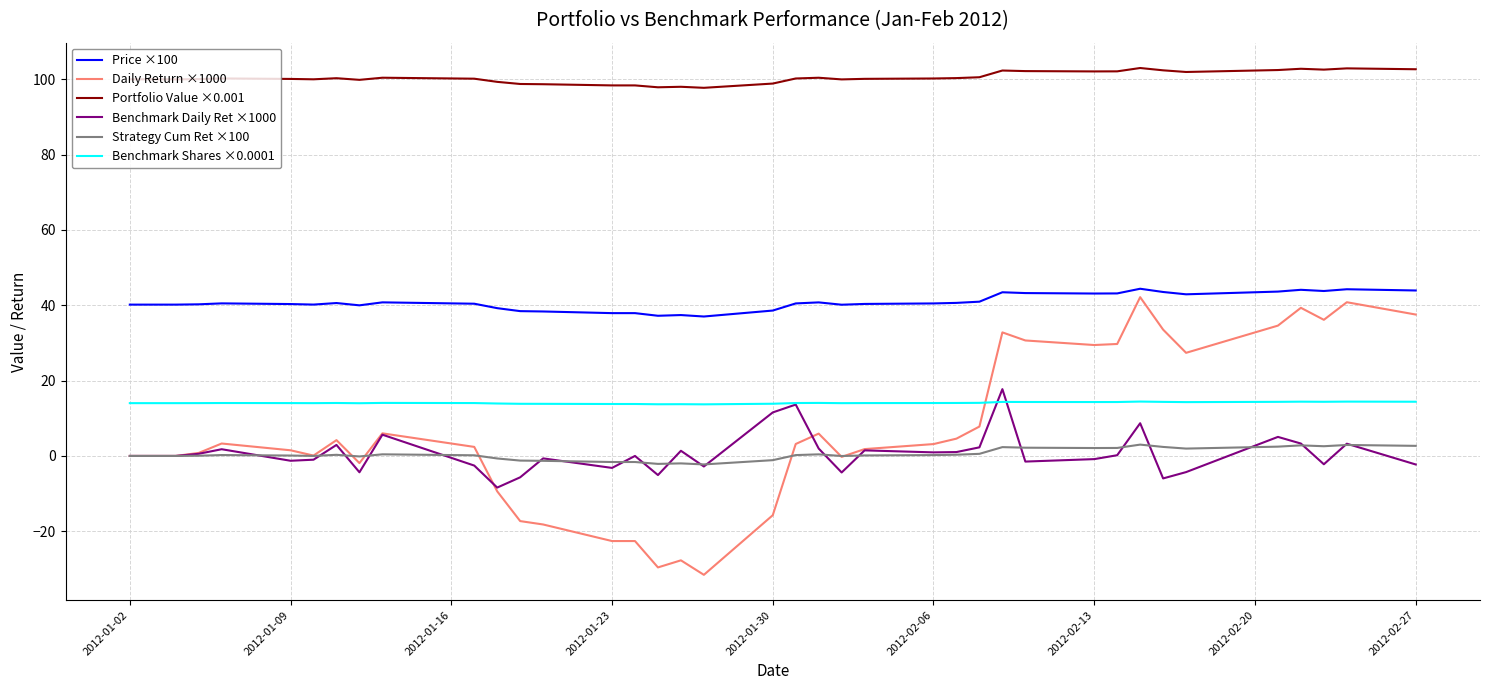

True or false: Benchmark Shares ×0.0001 and Strategy Cum Ret ×100 intersect in this chart.

False